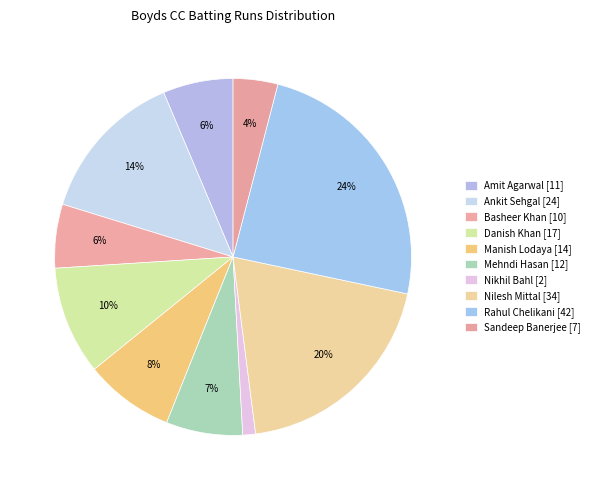

Is Manish Lodaya the majority of the pie?

No